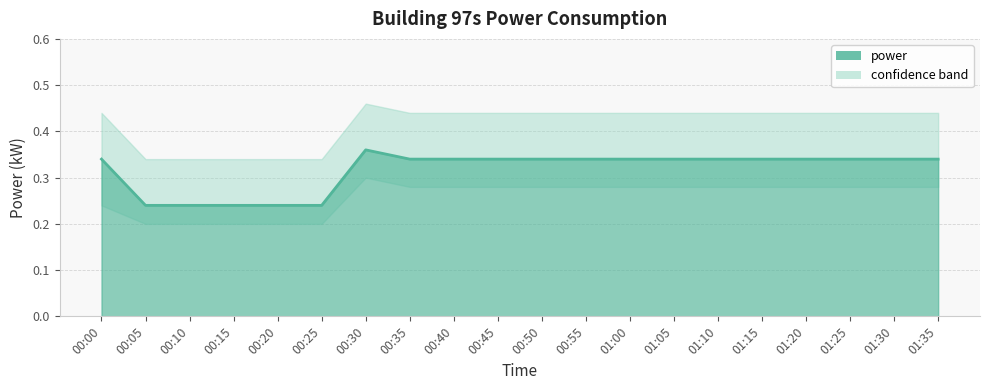

List the labels in order of value, smallest first.

00:05, 00:10, 00:15, 00:20, 00:25, 00:00, 00:35, 00:40, 00:45, 00:50, 00:55, 01:00, 01:05, 01:10, 01:15, 01:20, 01:25, 01:30, 01:35, 00:30